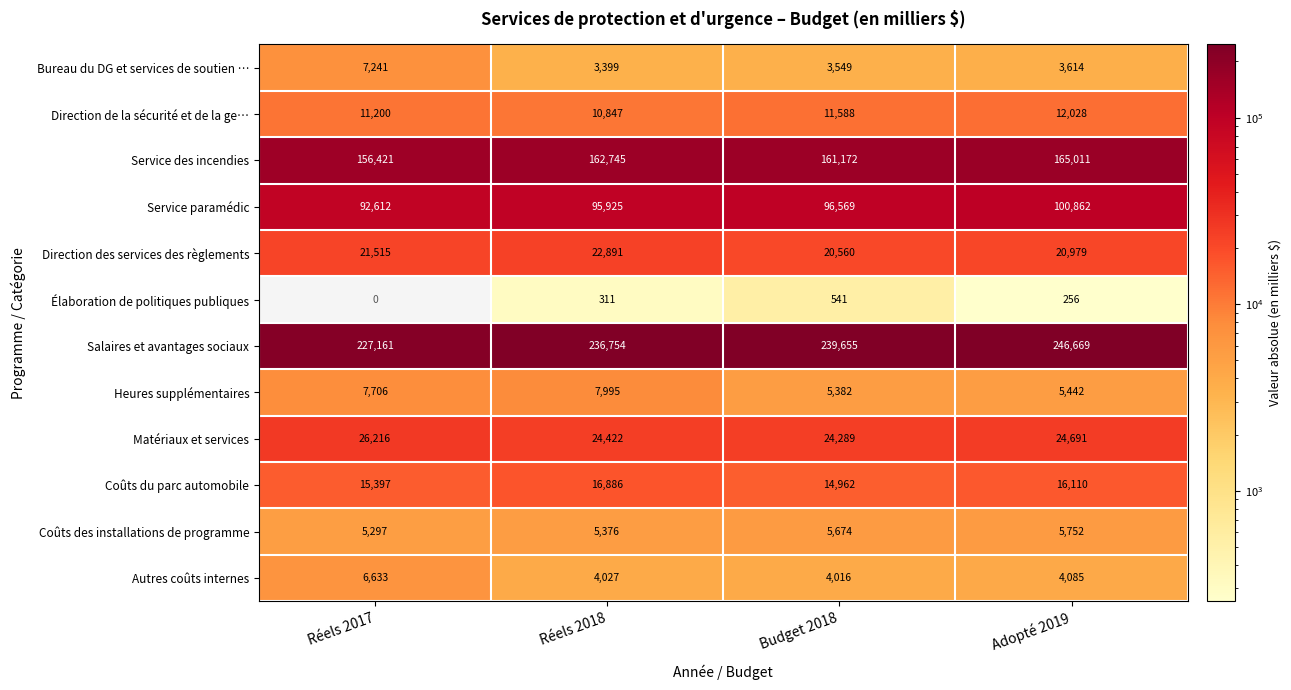

Where does the Matériaux et services series first go above 24691?

Réels 2017